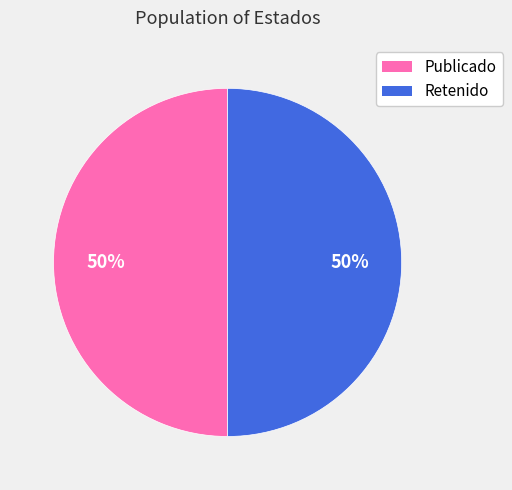

Combined, do Publicado and Retenido account for over 50%?

Yes